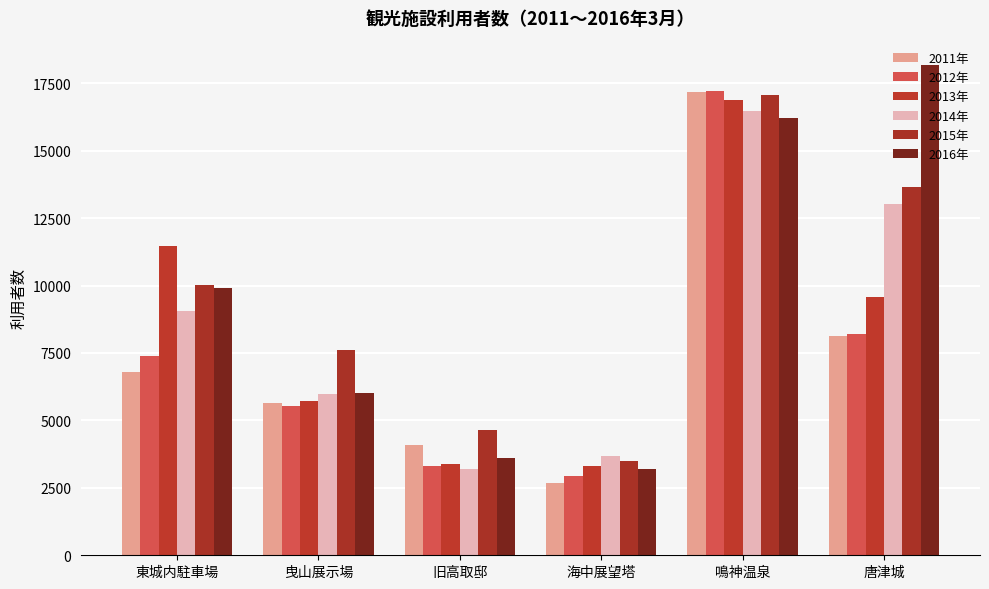

Reading left to right, what are all the values shown in this chart?

2011年: 東城内駐車場=6801	曳山展示場=5636	旧高取邸=4084	海中展望塔=2682	鳴神温泉=17193	唐津城=8134
2012年: 東城内駐車場=7388	曳山展示場=5532	旧高取邸=3298	海中展望塔=2957	鳴神温泉=17200	唐津城=8197
2013年: 東城内駐車場=11457	曳山展示場=5736	旧高取邸=3398	海中展望塔=3310	鳴神温泉=16888	唐津城=9564
2014年: 東城内駐車場=9064	曳山展示場=5998	旧高取邸=3193	海中展望塔=3669	鳴神温泉=16472	唐津城=13009
2015年: 東城内駐車場=10009	曳山展示場=7613	旧高取邸=4656	海中展望塔=3477	鳴神温泉=17079	唐津城=13671
2016年: 東城内駐車場=9891	曳山展示場=6011	旧高取邸=3594	海中展望塔=3191	鳴神温泉=16195	唐津城=18171